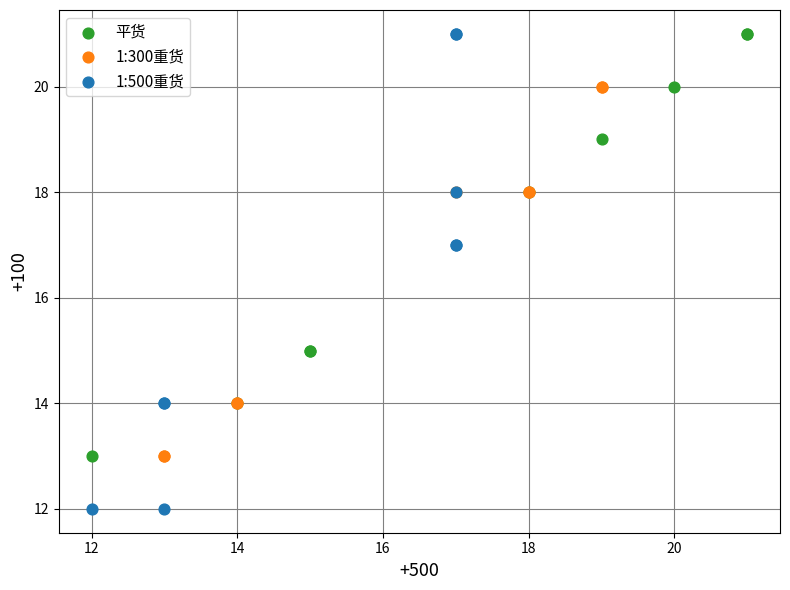

Which series reaches the minimum Y coordinate?

1:500重货